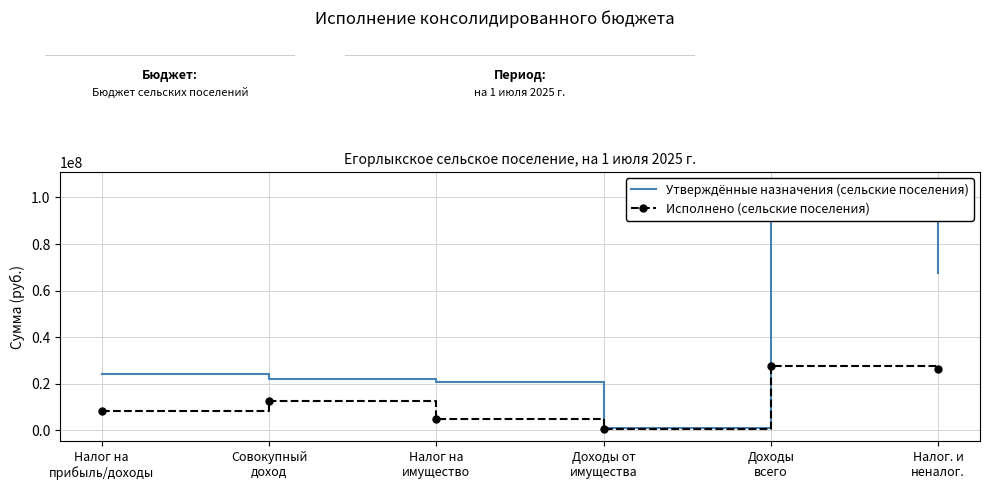

Where is the first local maximum for Исполнено (сельские поселения)?

Совокупный
доход